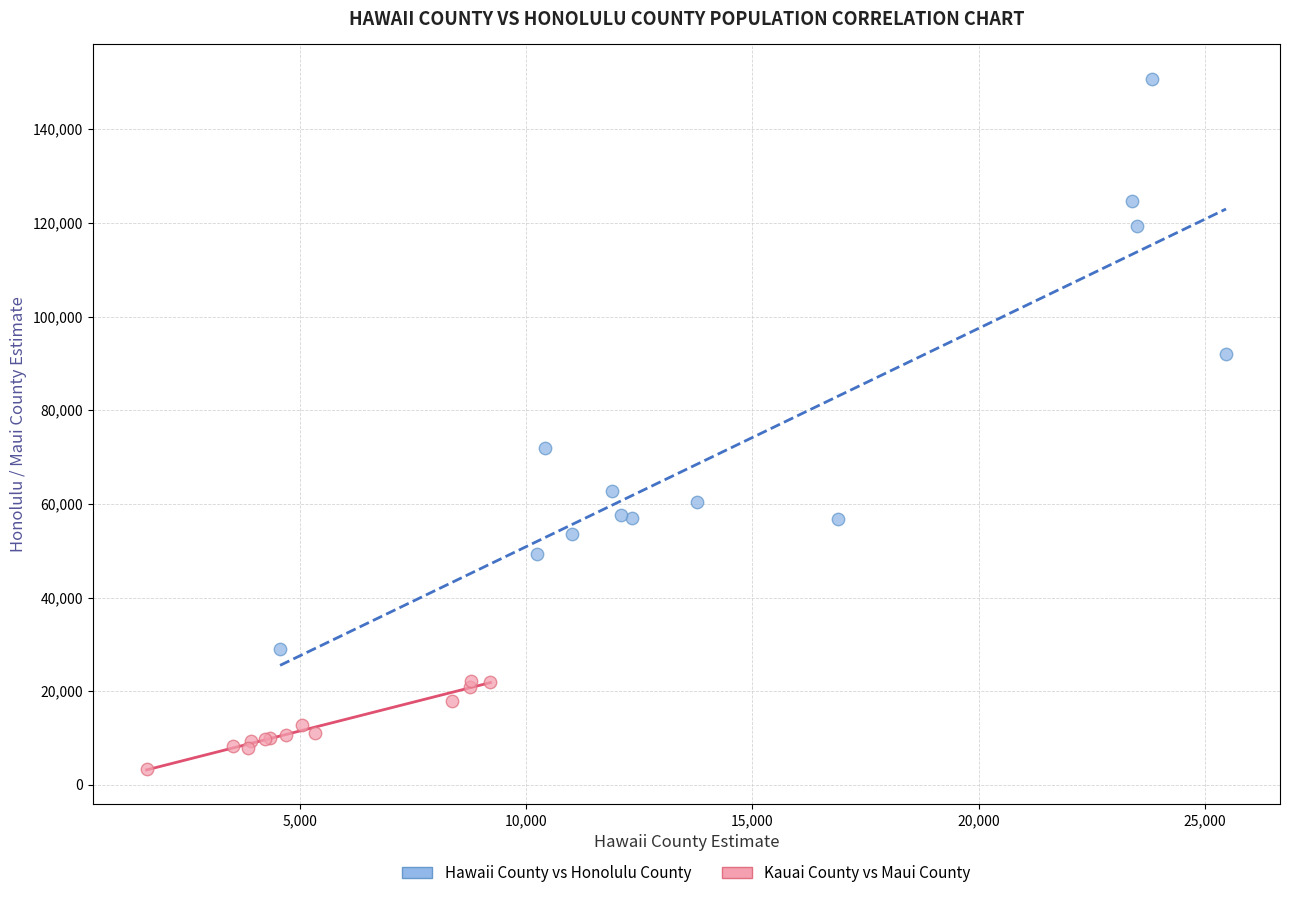

Which series reaches the minimum Y coordinate?

Kauai County vs Maui County